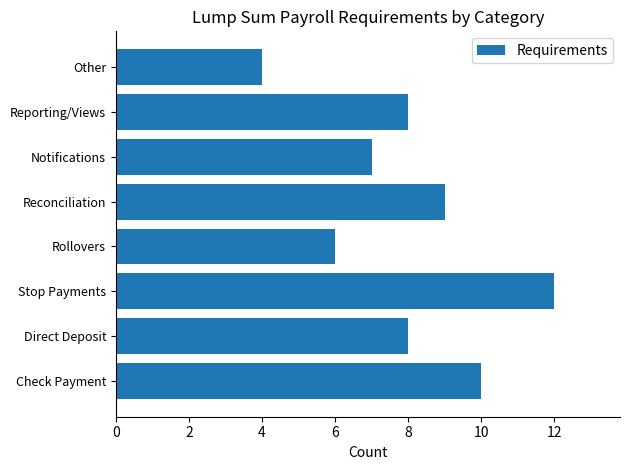

Which label corresponds to the smallest value in the chart?

Other